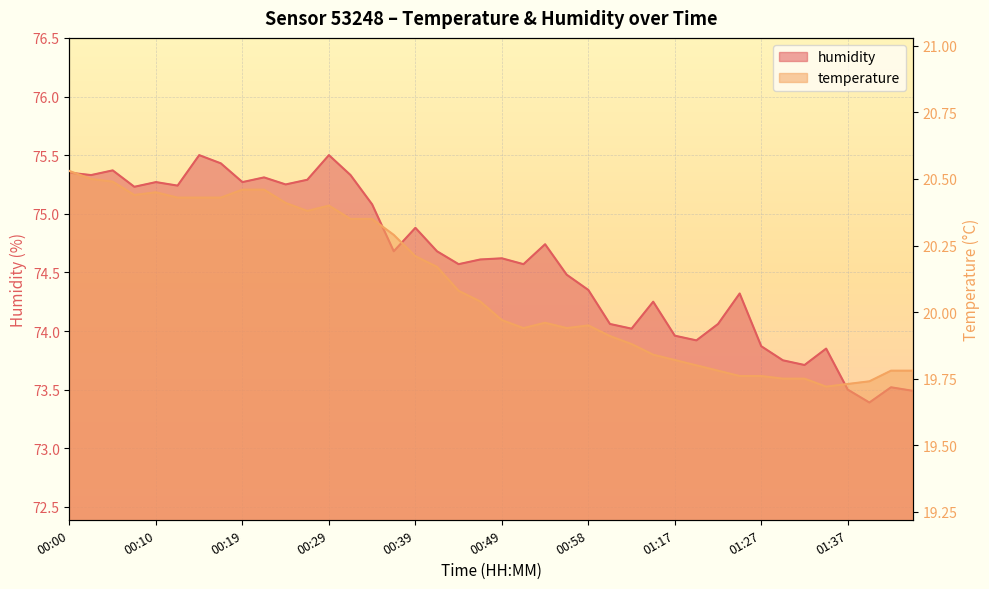

True or false: temperature has more than 1 points higher than both neighbors.

True